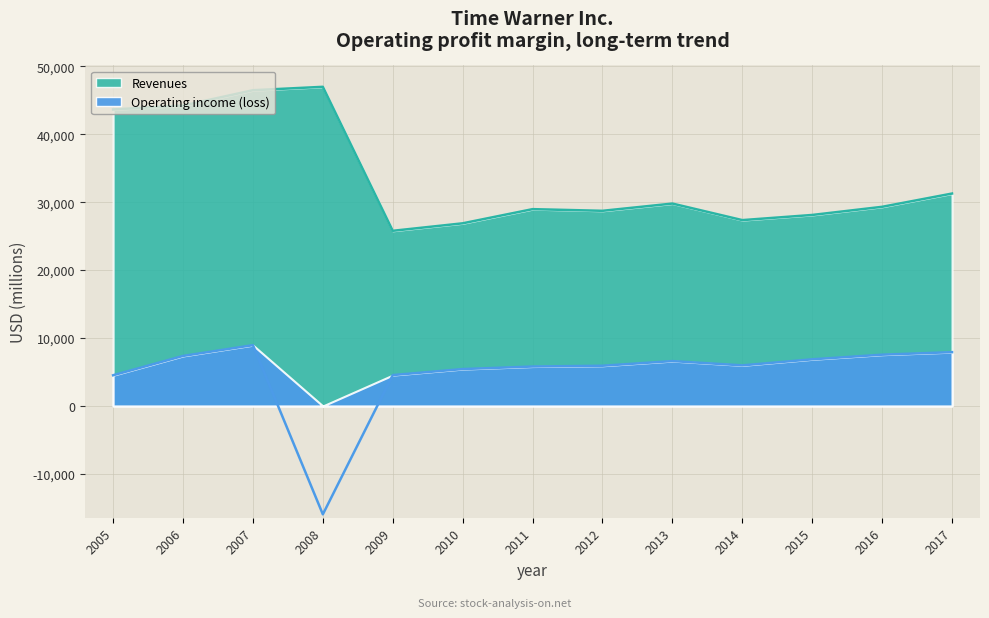

Where is Revenues nearest to the value 36384?

2017